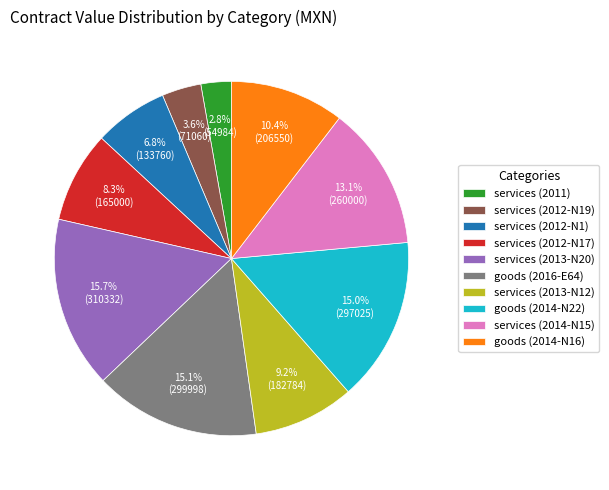

Is there a majority slice in this chart?

No